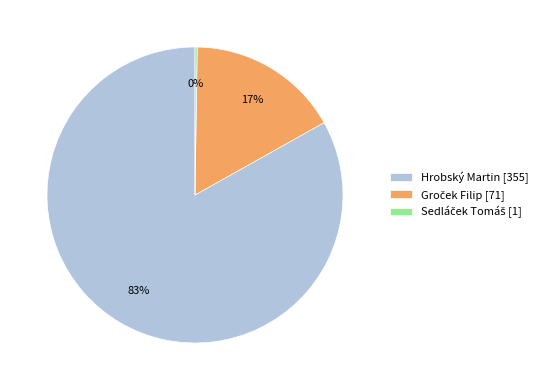

To the nearest percent, what is the difference between the largest and smallest slice percentages?

83%